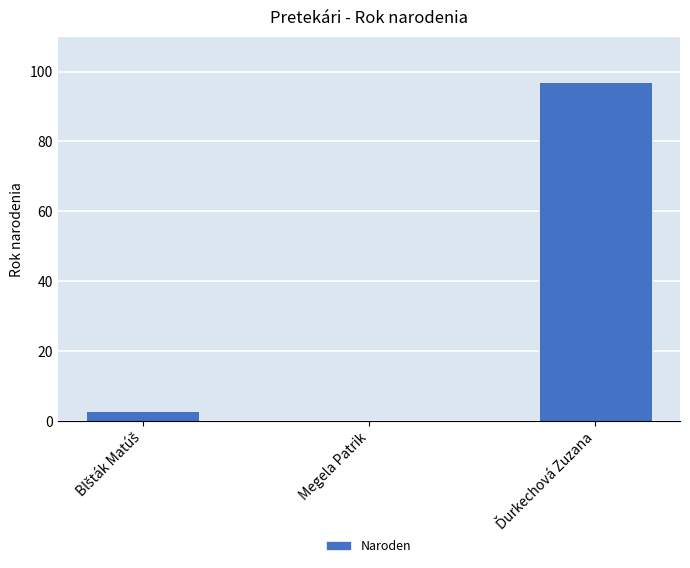

How many categories are shown in the chart?

3